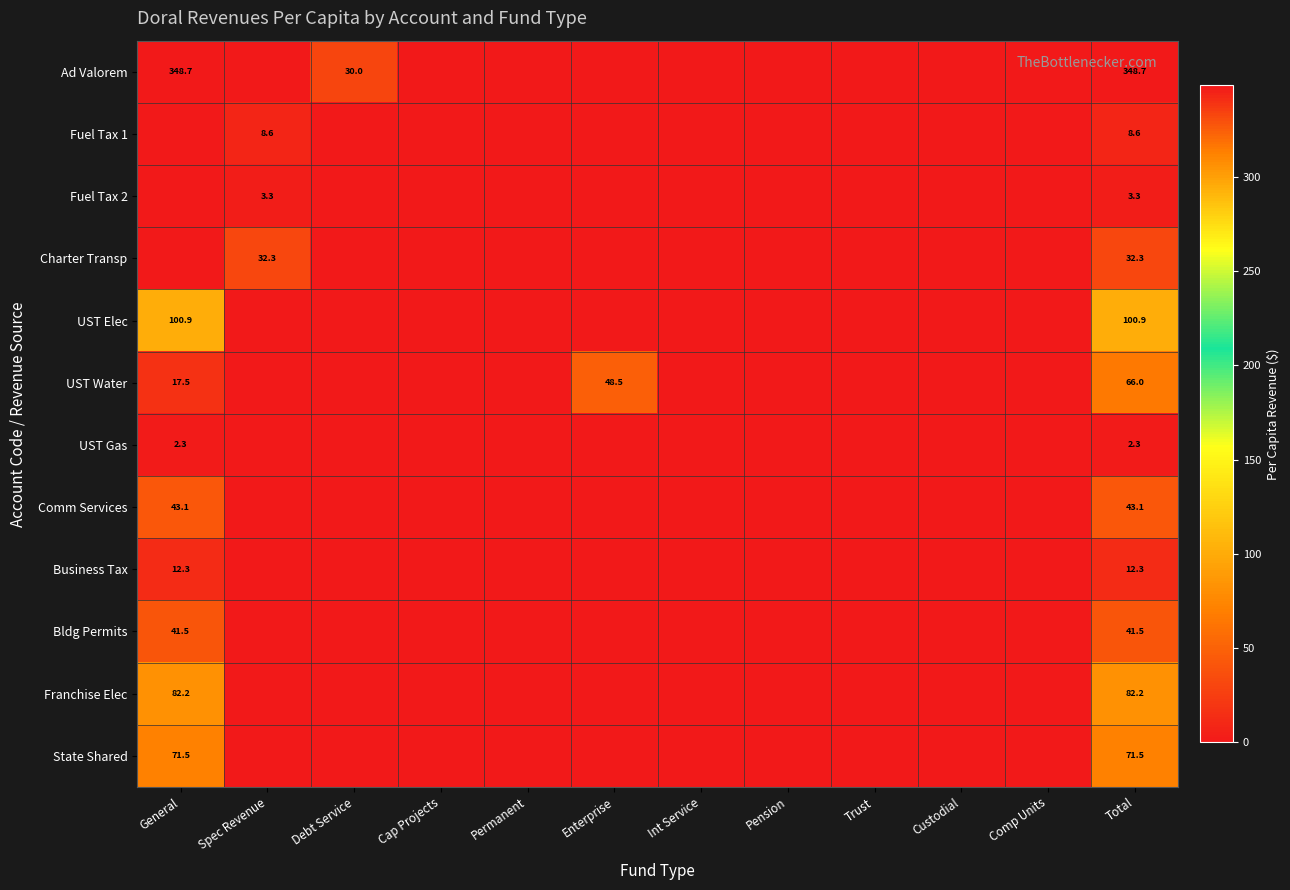

Is it true that UST Gas equals 3.8 at Total?

False